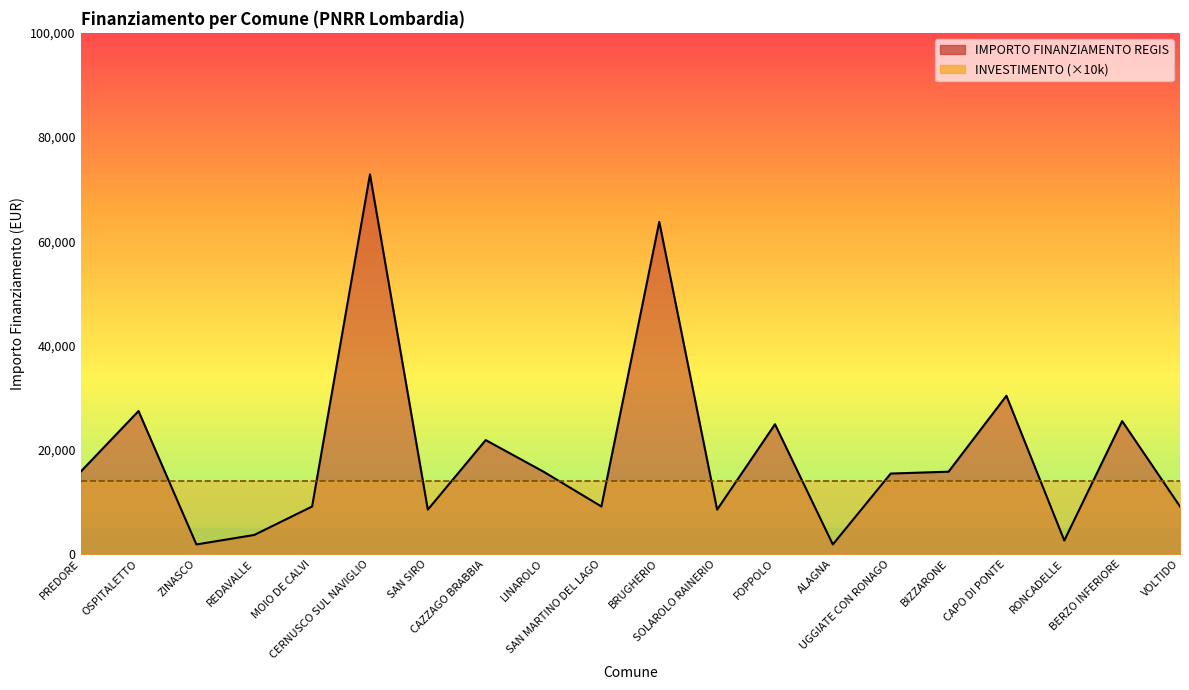

What is the total value across all series at OSPITALETTO?

41424